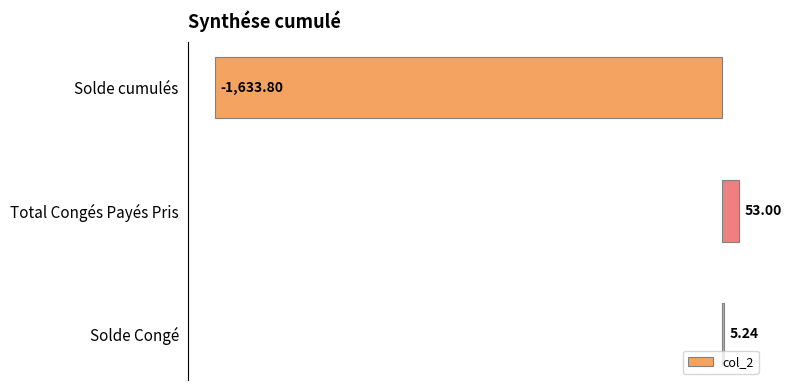

Where is the data nearest to the value -790?

Solde Congé